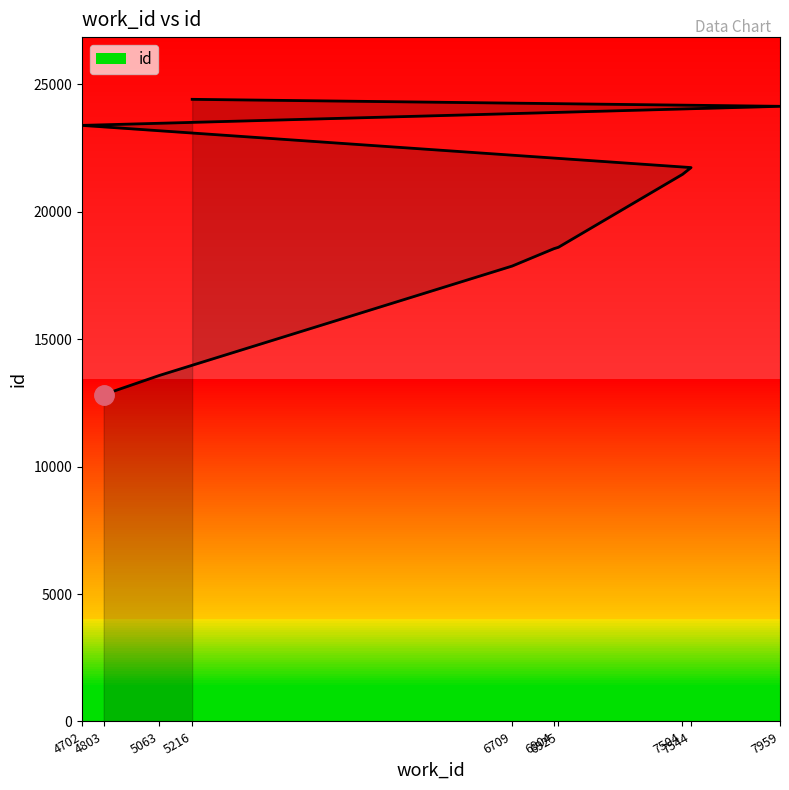

What is the greatest value displayed?

24414